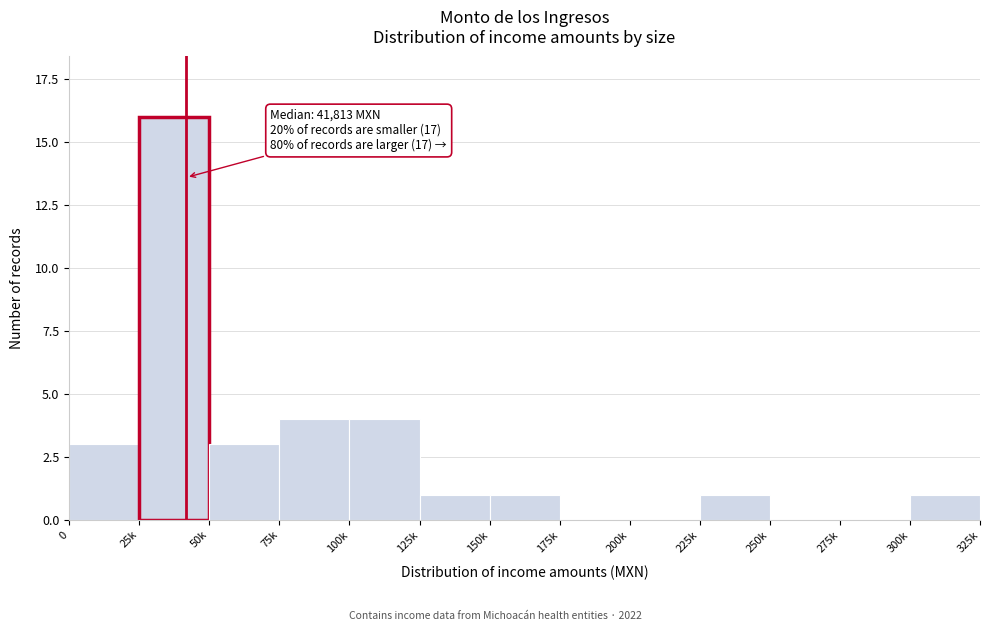

Reading right to left, what are all the values shown in this chart?

300k=1	275k=0	250k=0	225k=1	200k=0	175k=0	150k=1	125k=1	100k=4	75k=4	50k=3	25k=16	0=3